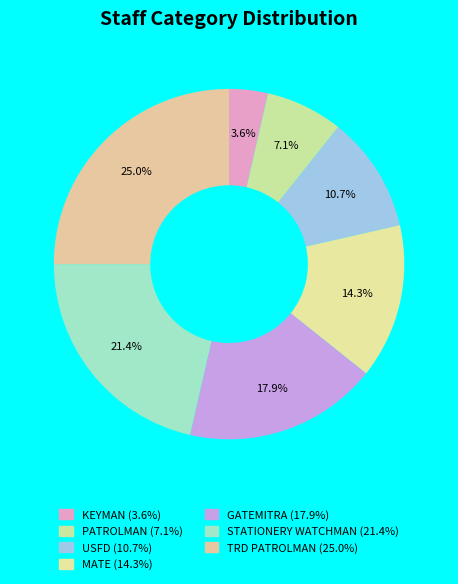

To the nearest percent, what percentage of the pie is GATEMITRA?

18%